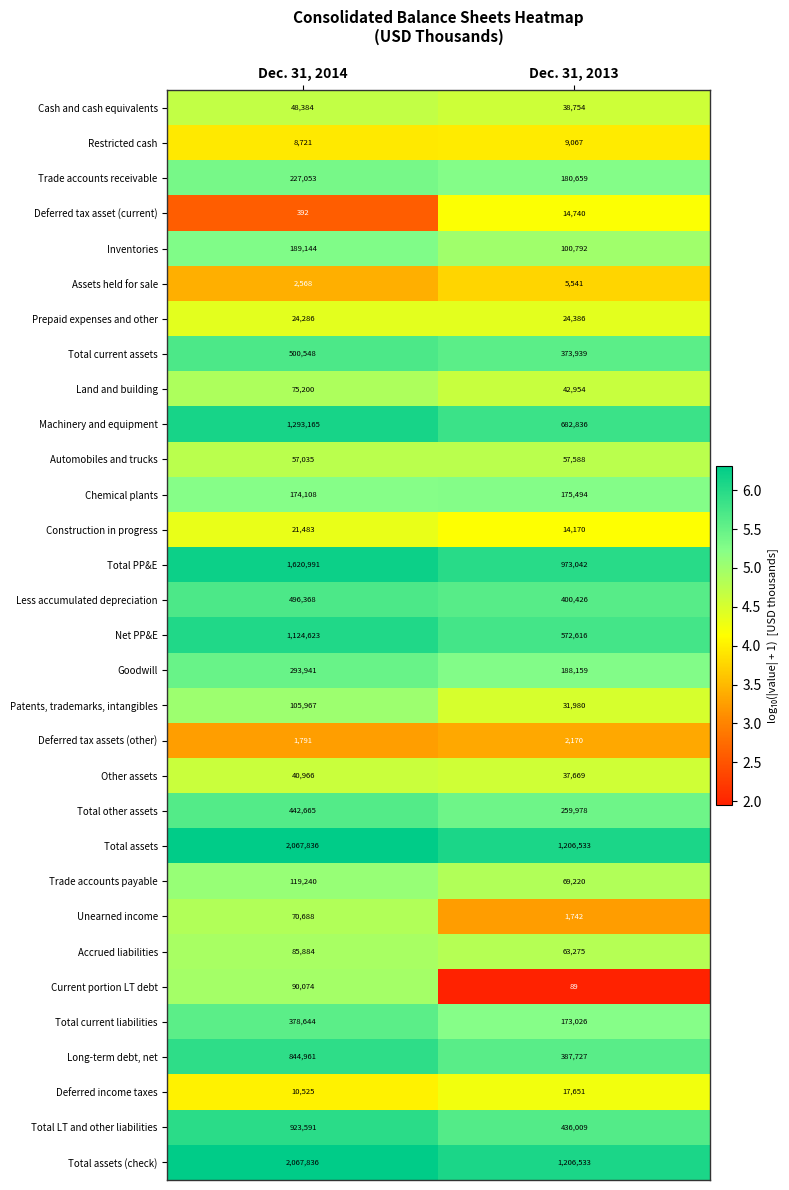

True or false: Cash and cash equivalents has a value of 38754 at Dec. 31, 2013.

True